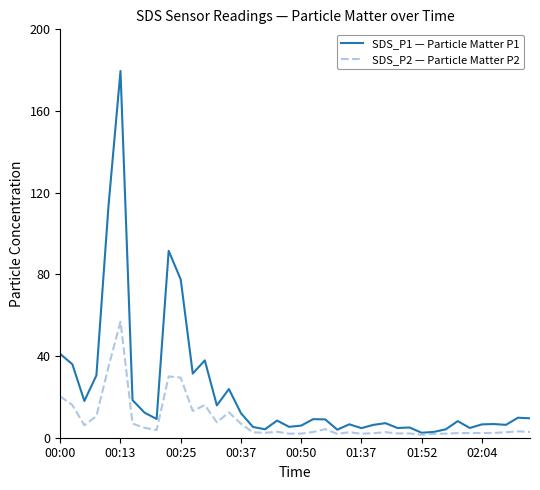

Does the chart display data point markers on the line(s)?

No